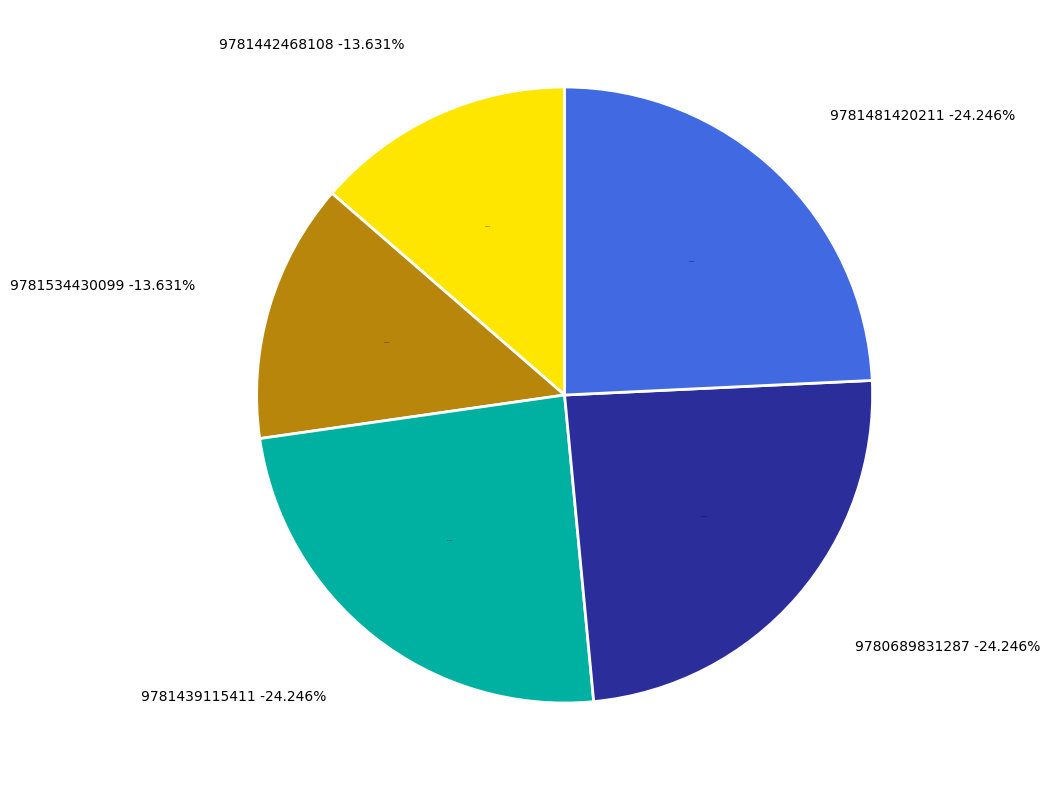

Count the number of slices in the pie.

5